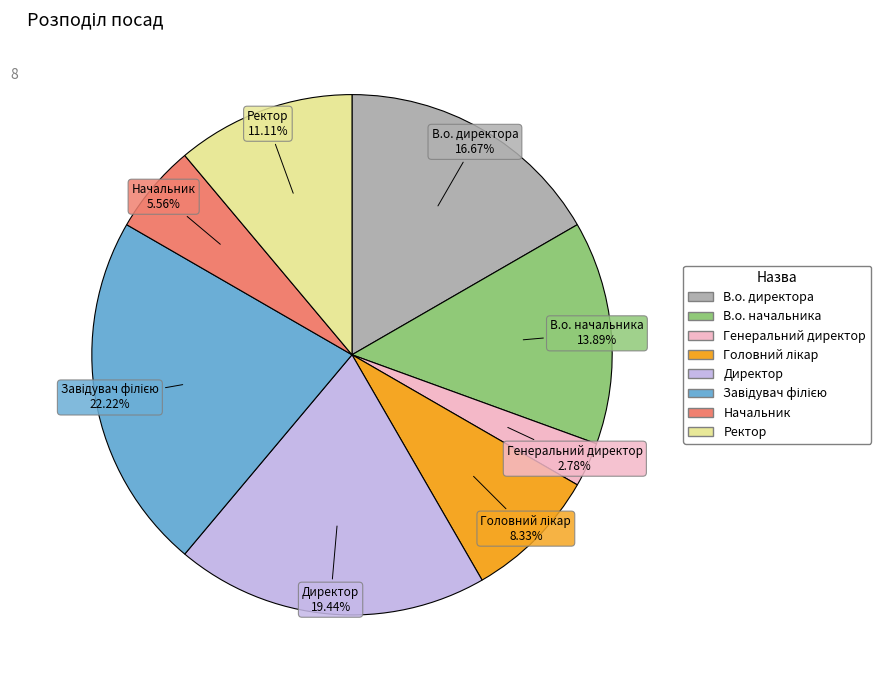

What is the ratio of the value at В.о. директора to the value at Ректор?

1.5